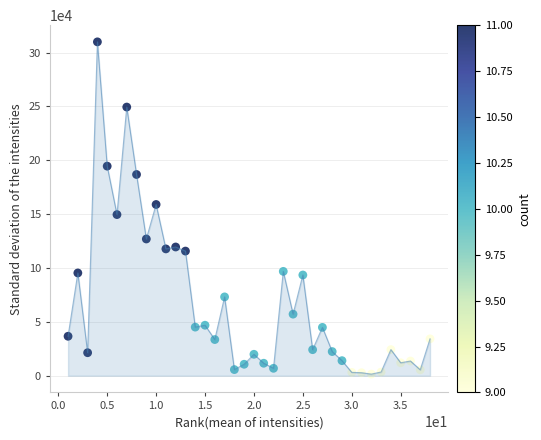

What is the range of Y values (max minus min)?

308499.5